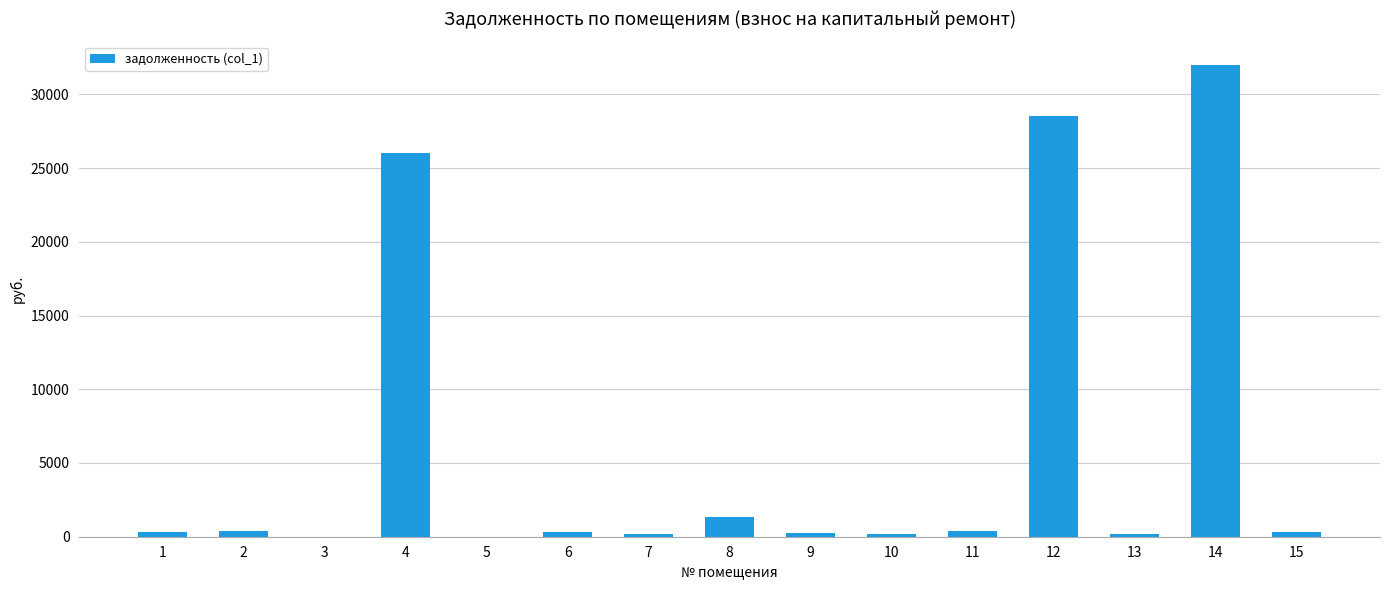

What is the sum of all values?

90522.8